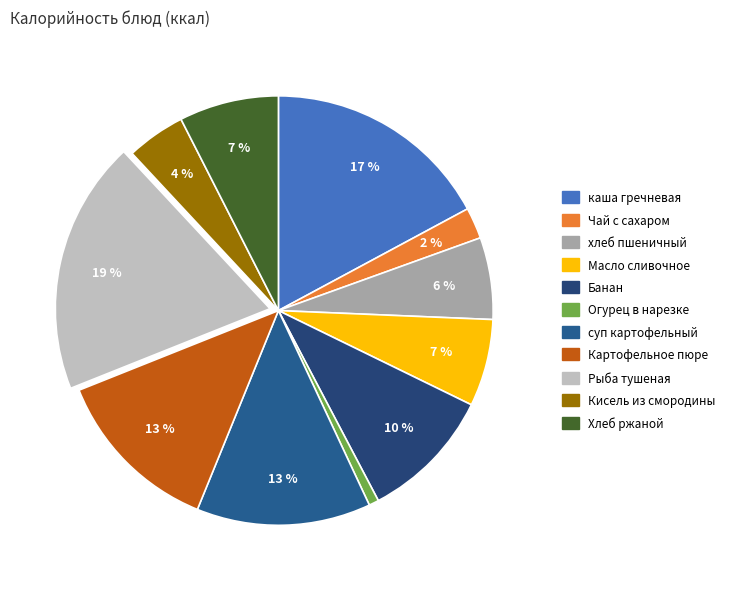

Does Хлеб ржаной account for over 50% of the chart?

No